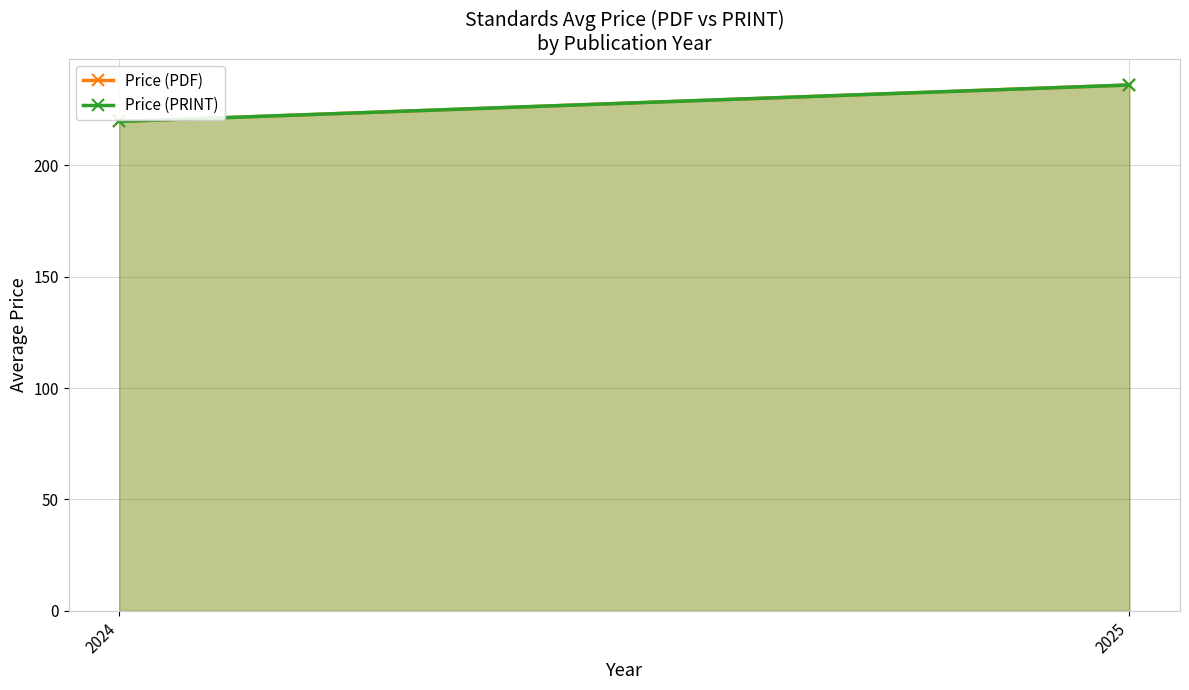

Reading right to left, what are all the values shown in this chart?

Price (PDF): 2025=236.1	2024=219.7
Price (PRINT): 2025=236.1	2024=219.7